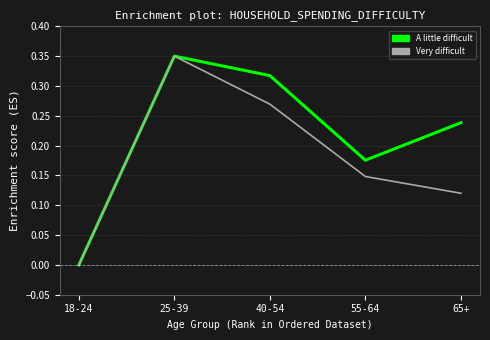

List the series in order of their overall mean, highest first.

A little difficult, Very difficult